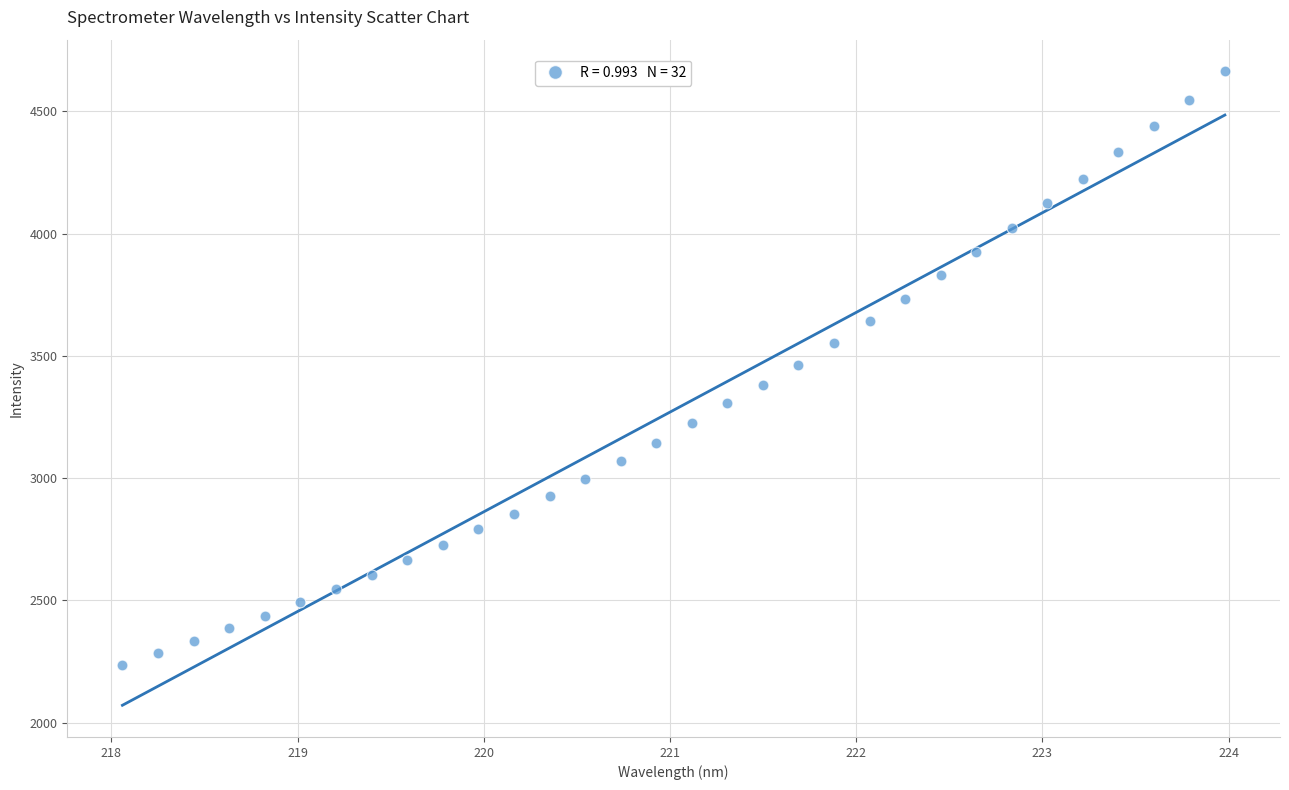

How many data points are displayed?

32